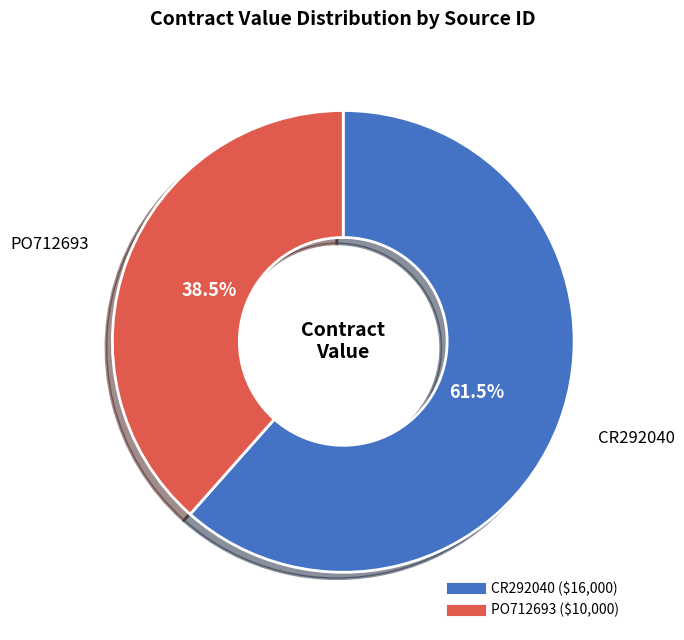

The PO712693 slice represents 47% of the pie. True or false?

False